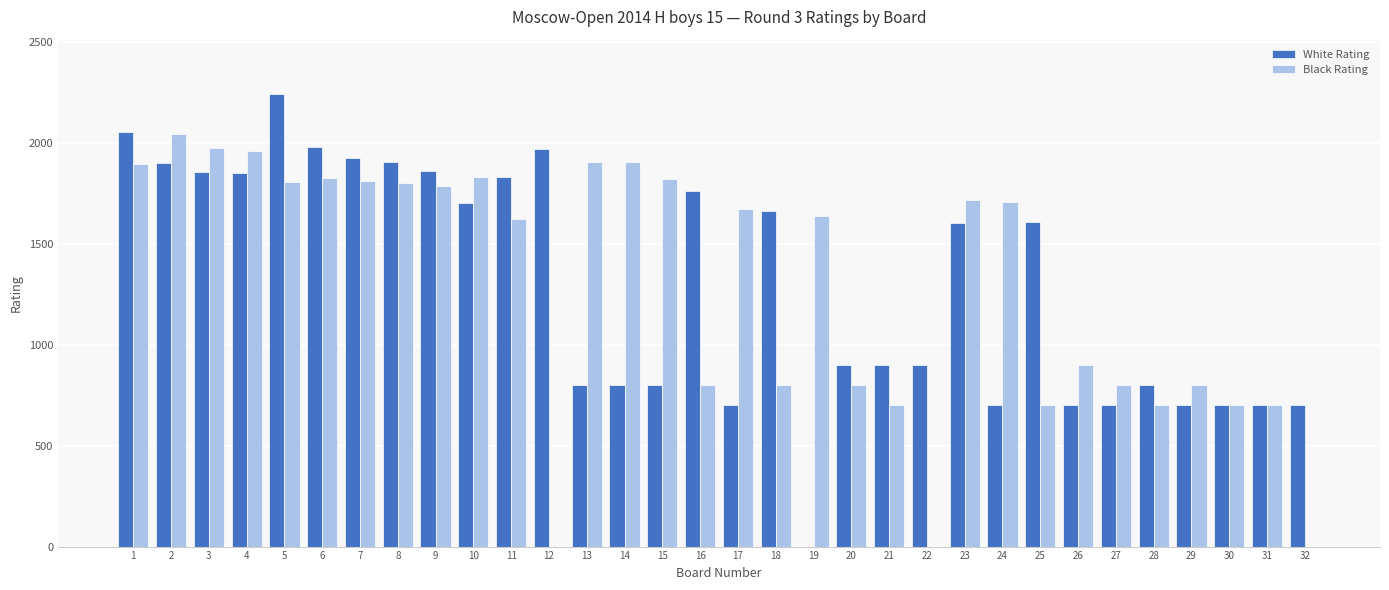

Which series has the widest spread of values?

White Rating